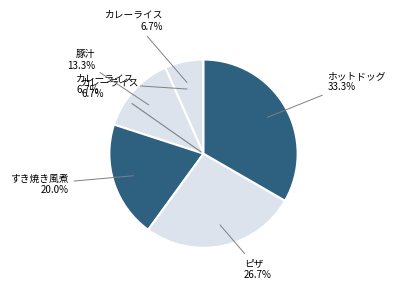

Which slice is the smallest?

カレーライス